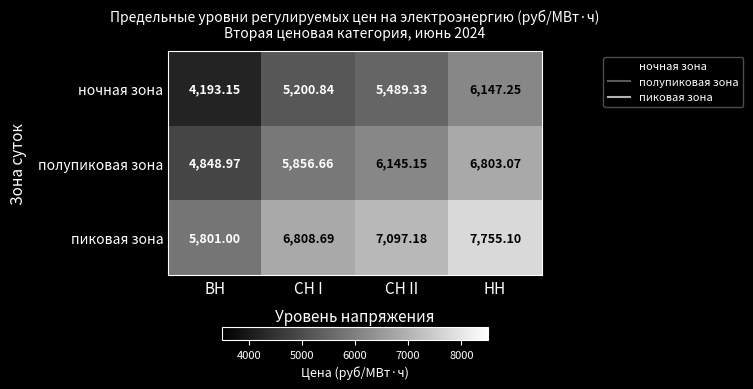

At which label does полупиковая зона reach its minimum?

ВН